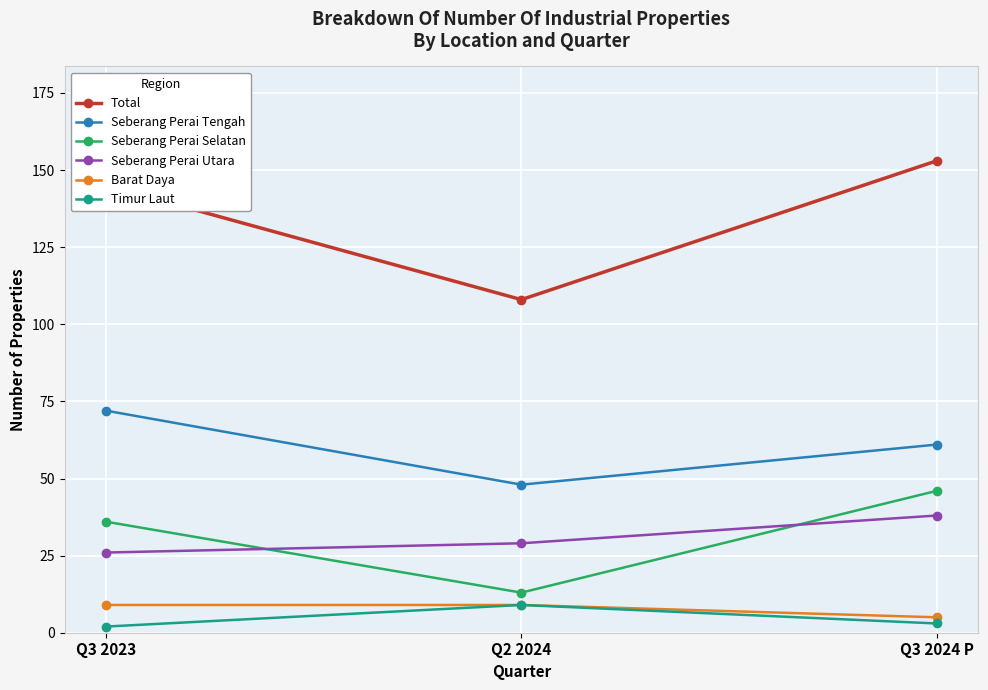

Read the Seberang Perai Tengah value at Q3 2024 P.

61